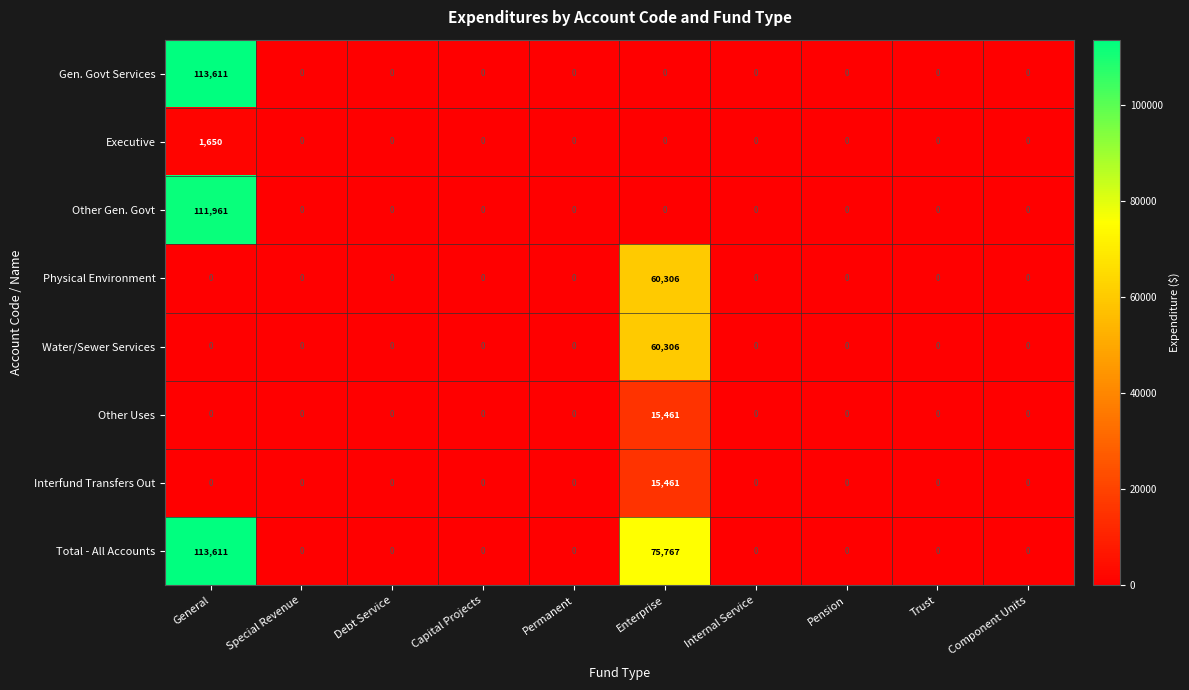

How many data points does each series have?

10